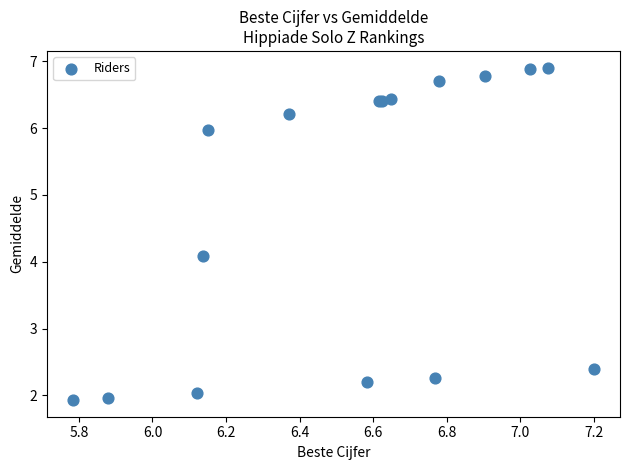

What Y value in the scatter plot is closest to 4?

4.1